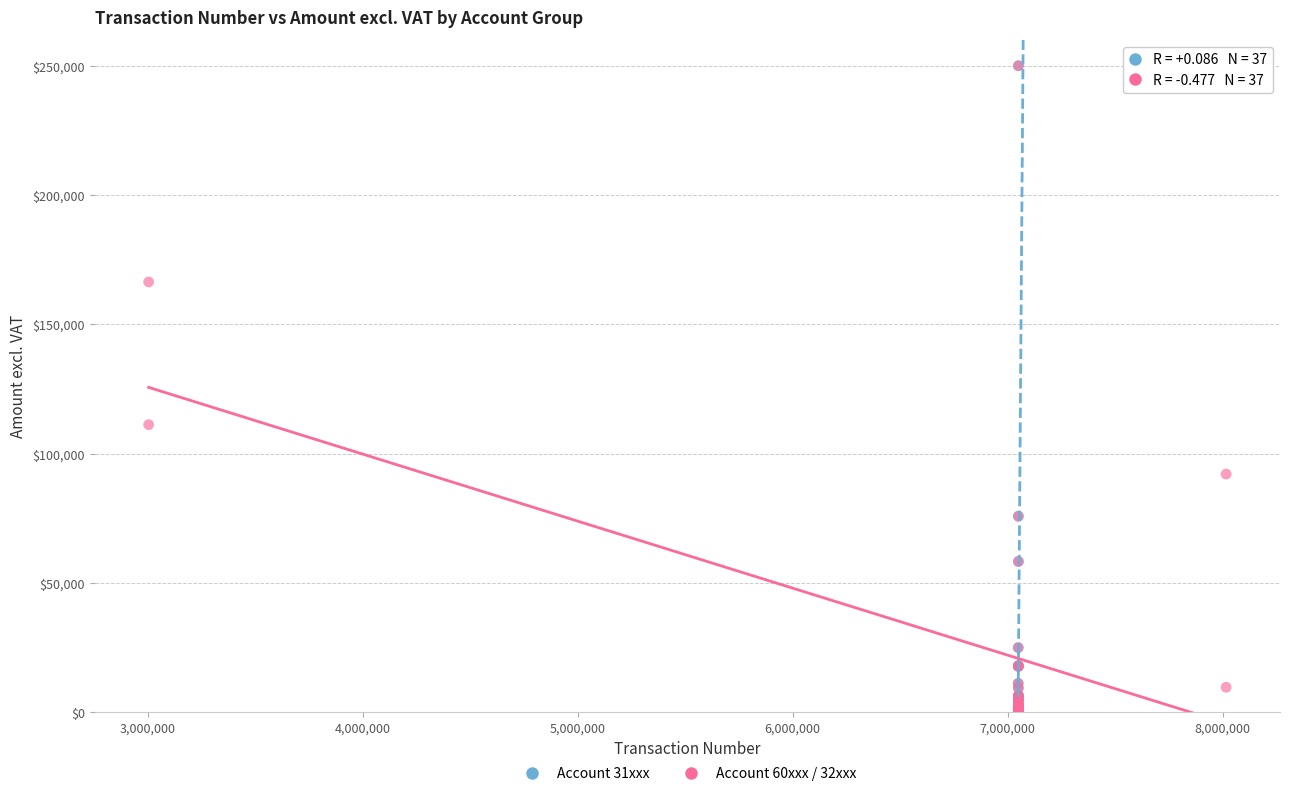

What are all the series names shown in the legend?

Account 31xxx, Account 60xxx / 32xxx